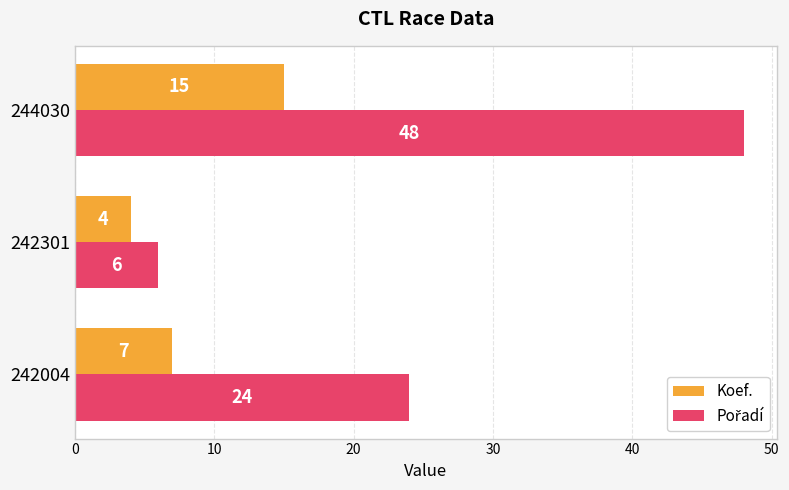

The Koef. series shows 11 at 242004. True or false?

False